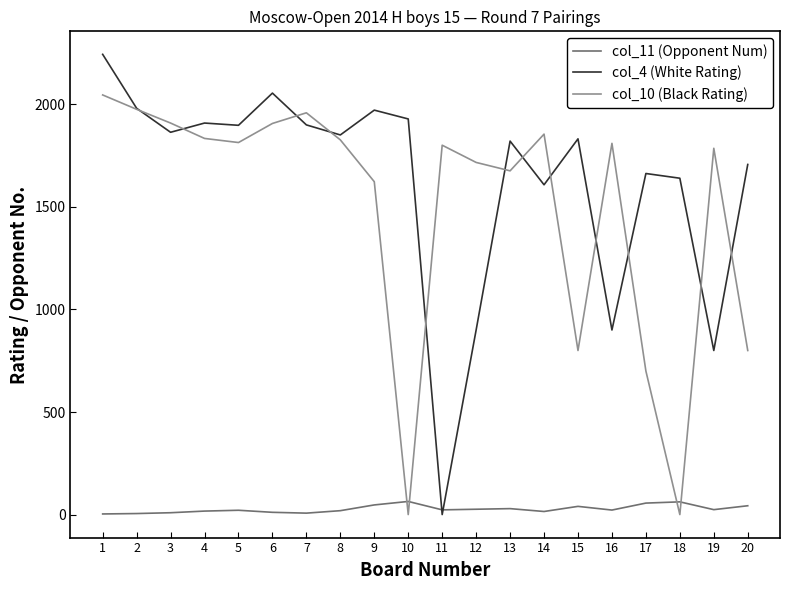

Which series has the largest range (max minus min)?

col_4 (White Rating)